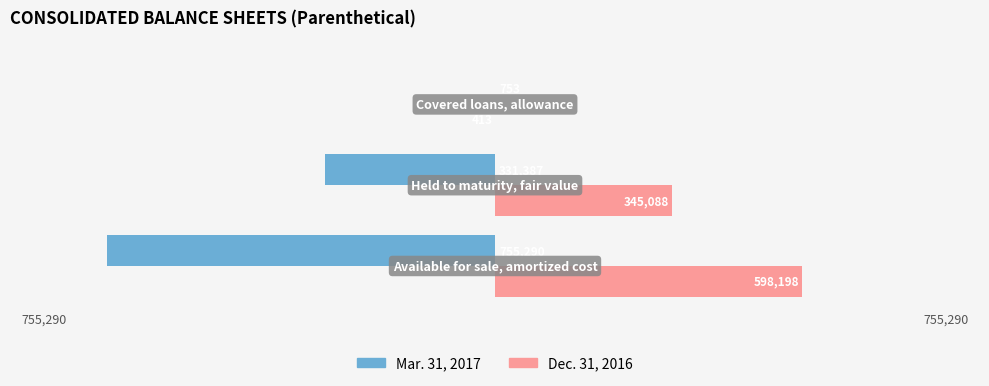

What are all the series names shown in the legend?

Mar. 31, 2017, Dec. 31, 2016